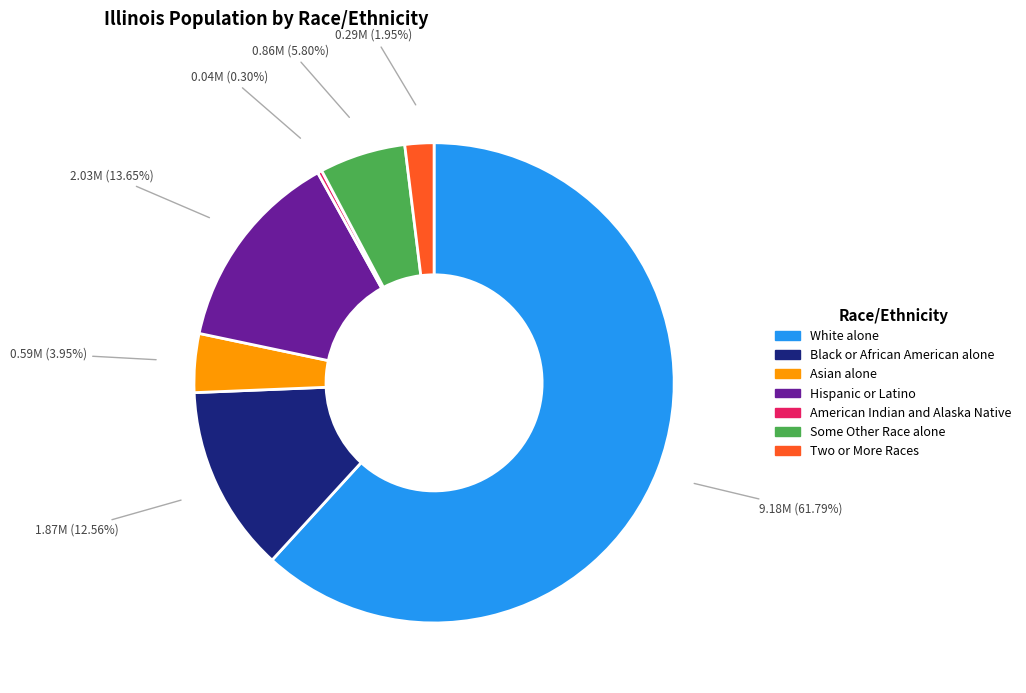

Approximately how many times larger is the value at Asian alone compared to Two or More Races?

2.0